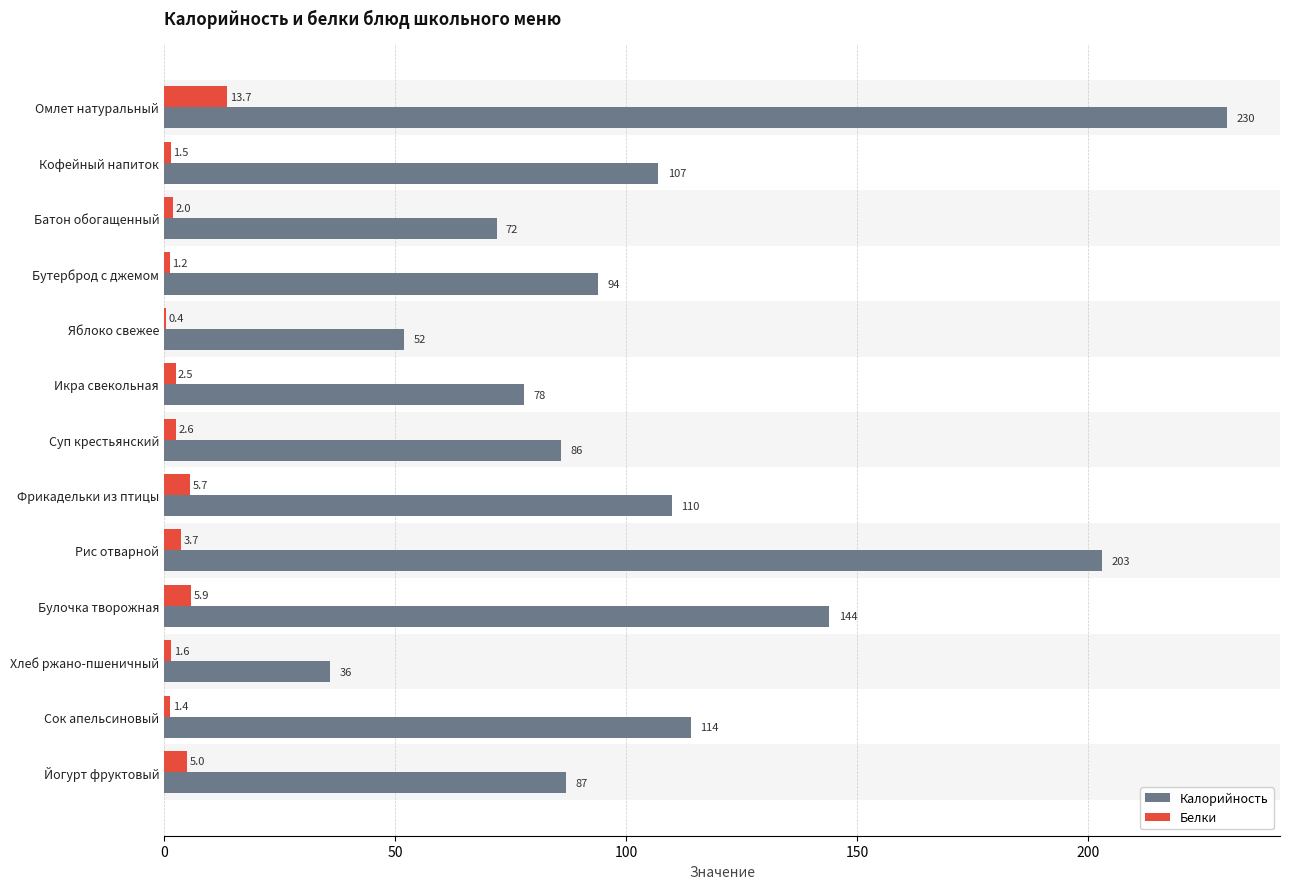

The Белки series shows 2.0 at Батон обогащенный. True or false?

True